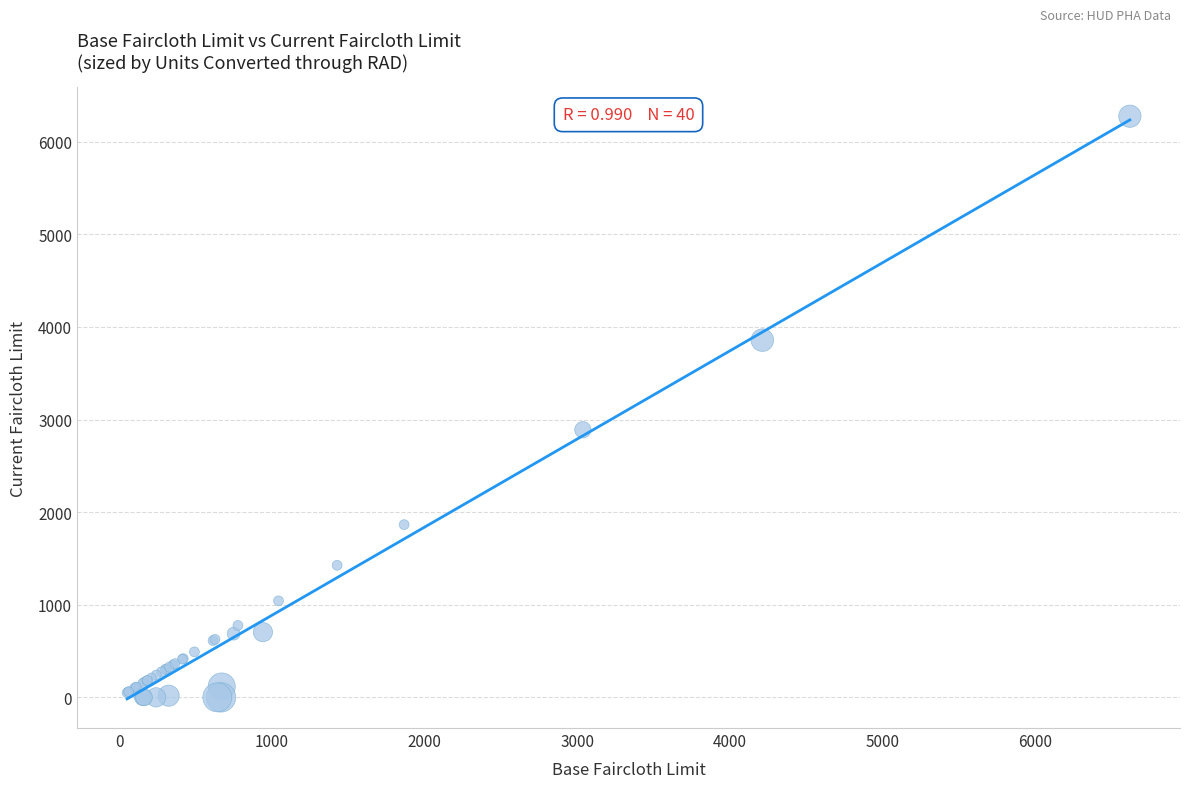

What Y value in the scatter plot is closest to 3137?

2889